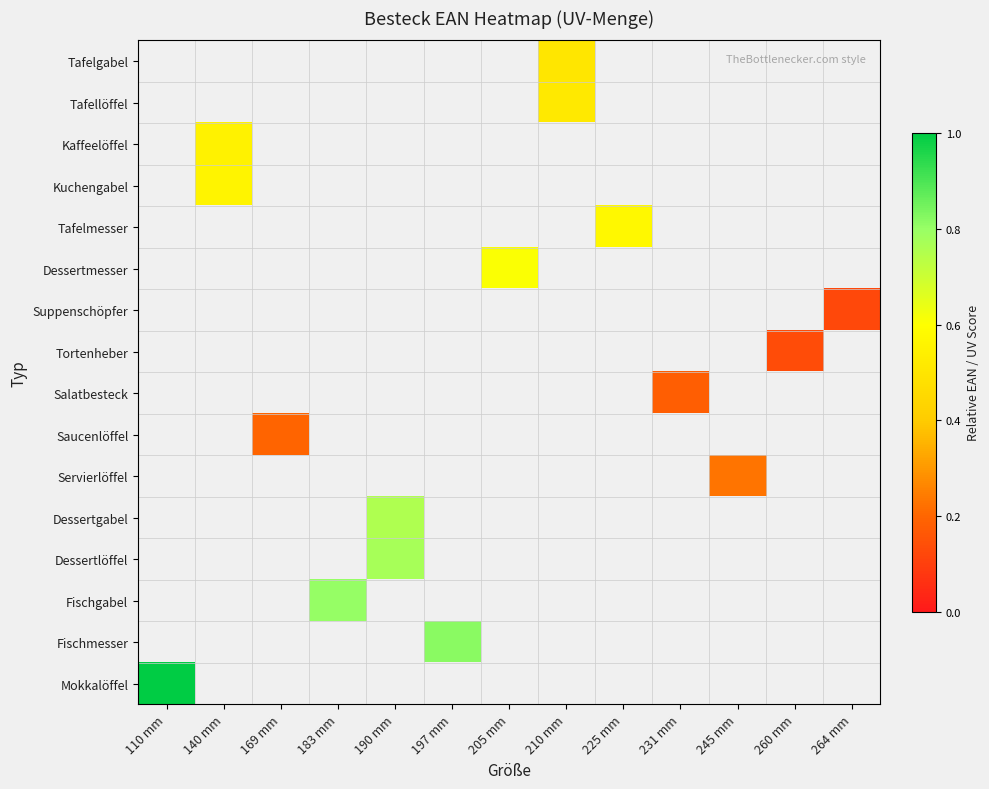

Which label corresponds to the largest value in the chart?

110 mm